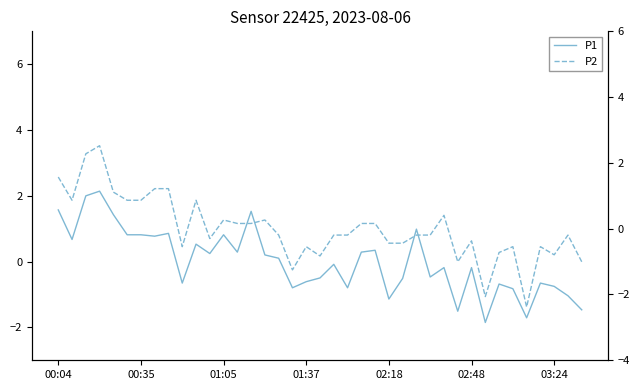

What is the difference between the maximum and second lowest values in the P1 series?

3.8